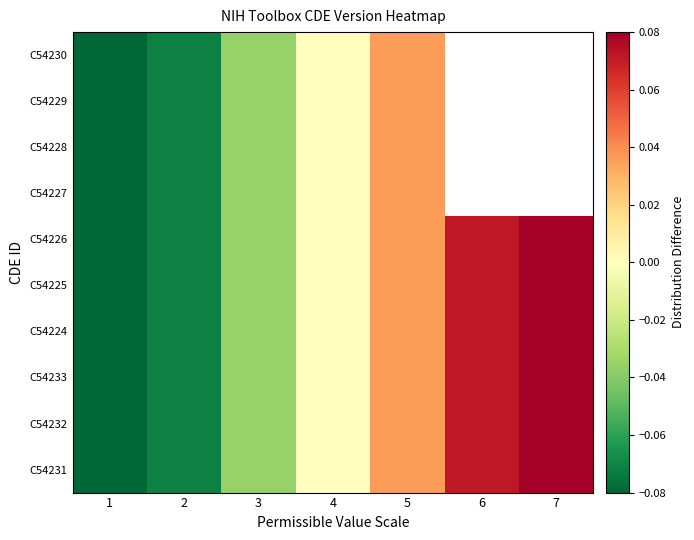

How many positive values does the C54232 series have?

3